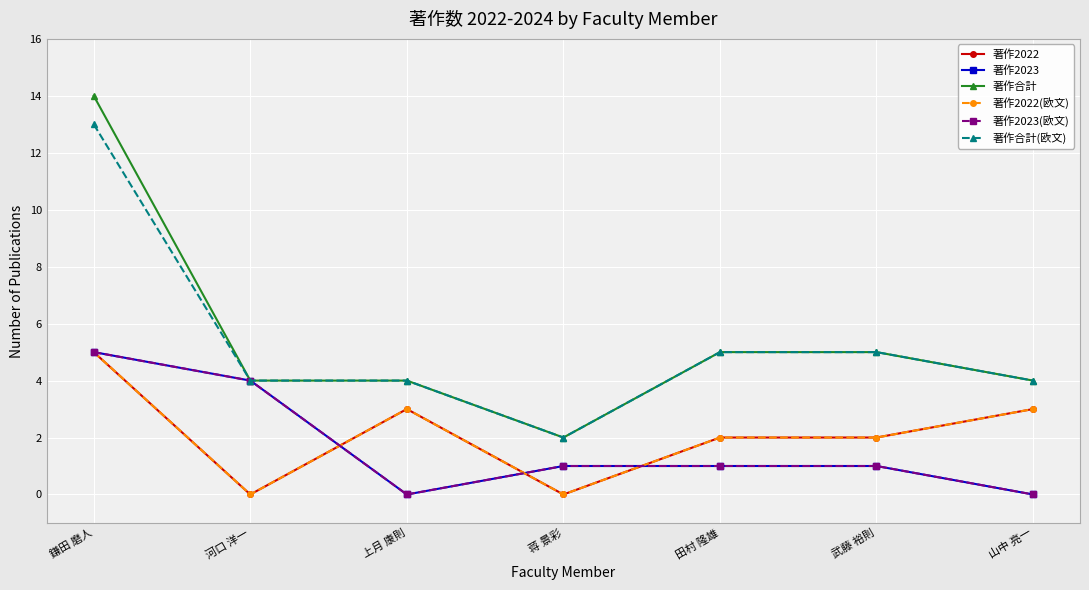

What is the label of the 7th point from the right?

鎌田 磨人